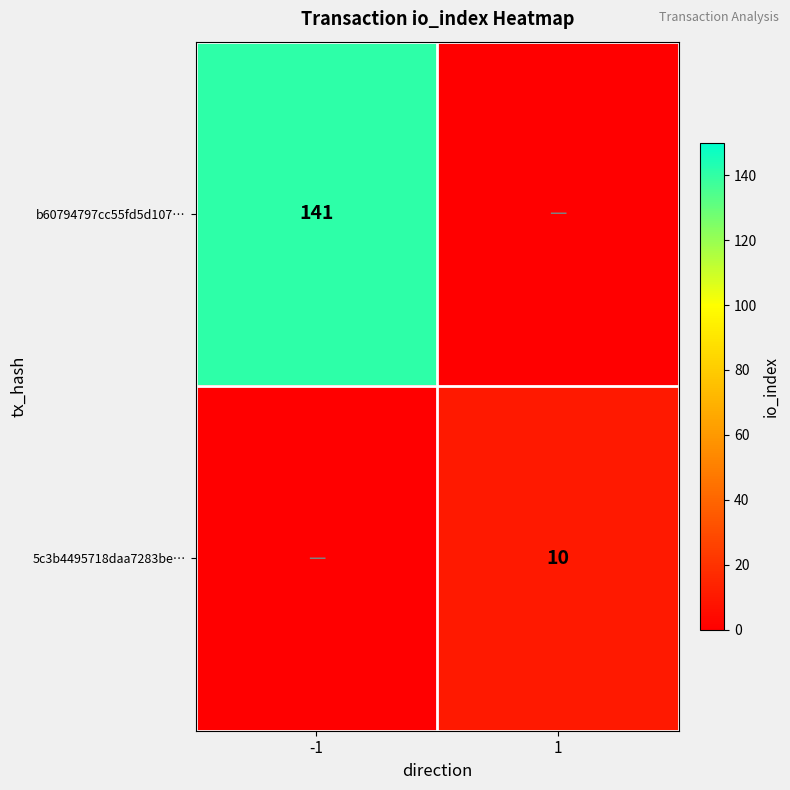

Between -1 and 1, which is larger?

-1